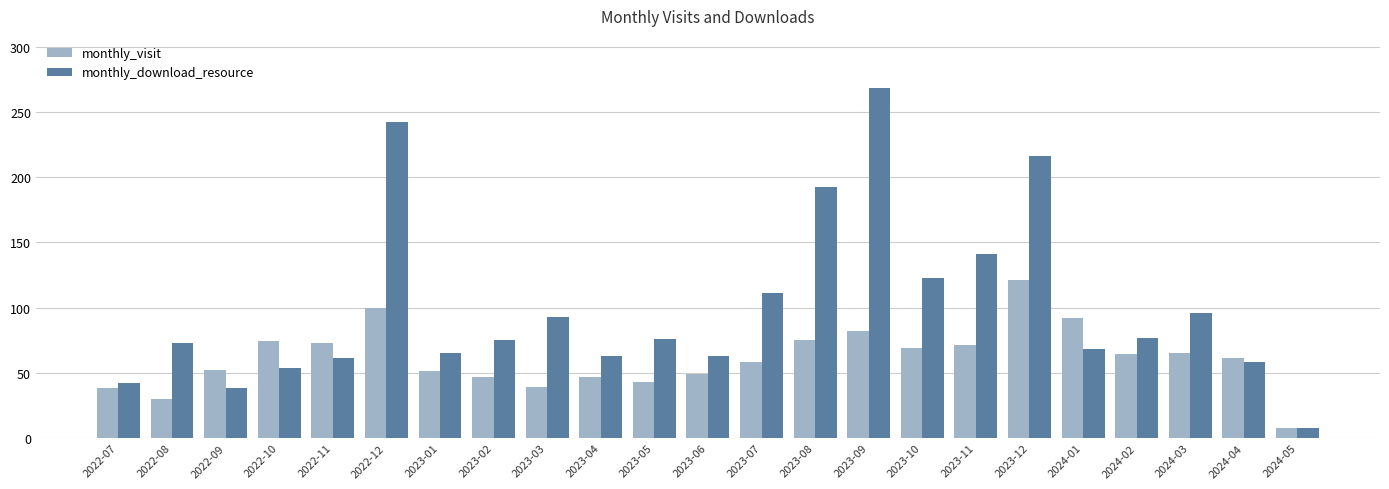

Rank the series at 2022-10 from lowest to highest value.

monthly_download_resource, monthly_visit